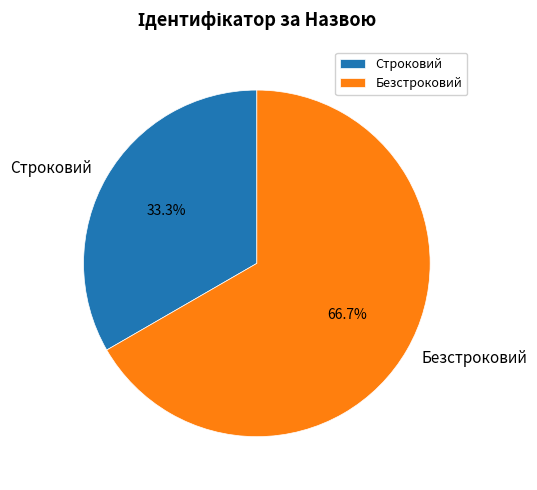

To the nearest percent, what is the difference between the largest and smallest slice percentages?

33%